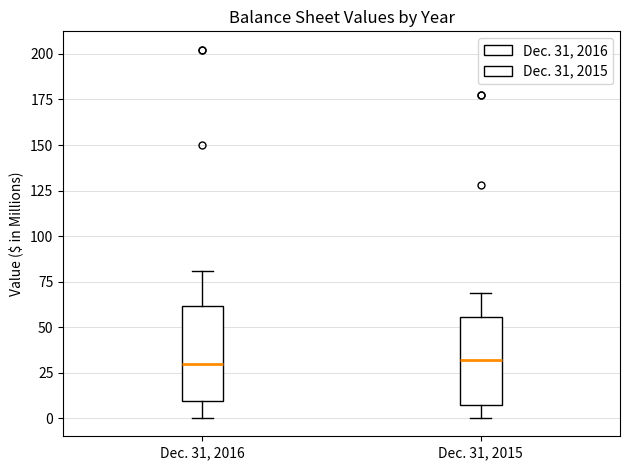

Where is the lower edge of the box for Dec. 31, 2015 on the y-axis? The values are not printed on the chart, so give them approximately, as read against the axis.

5